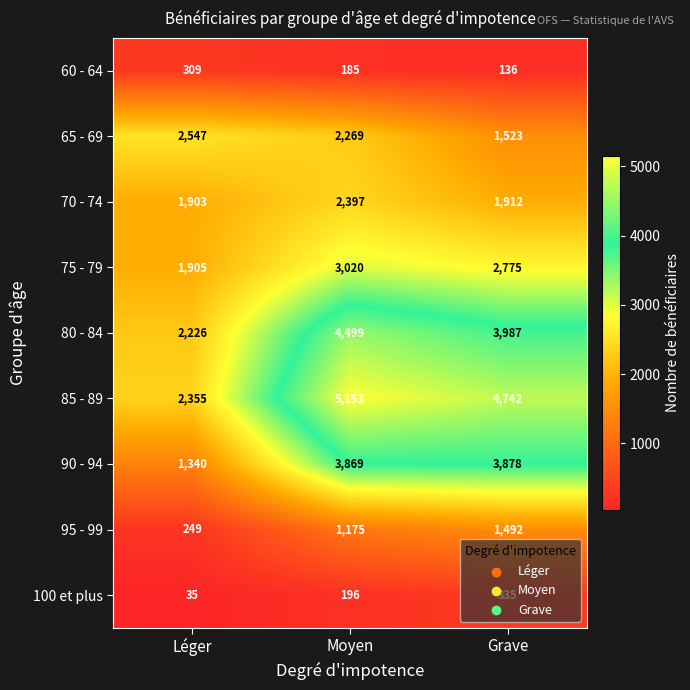

Which series changed the most between Léger and Moyen?

85 - 89